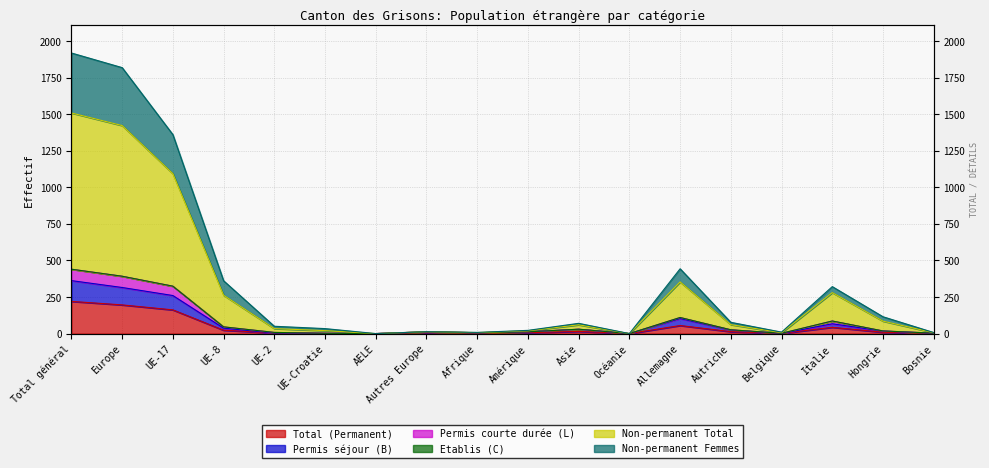

What is the sum of all Non-permanent Femmes values?

1517